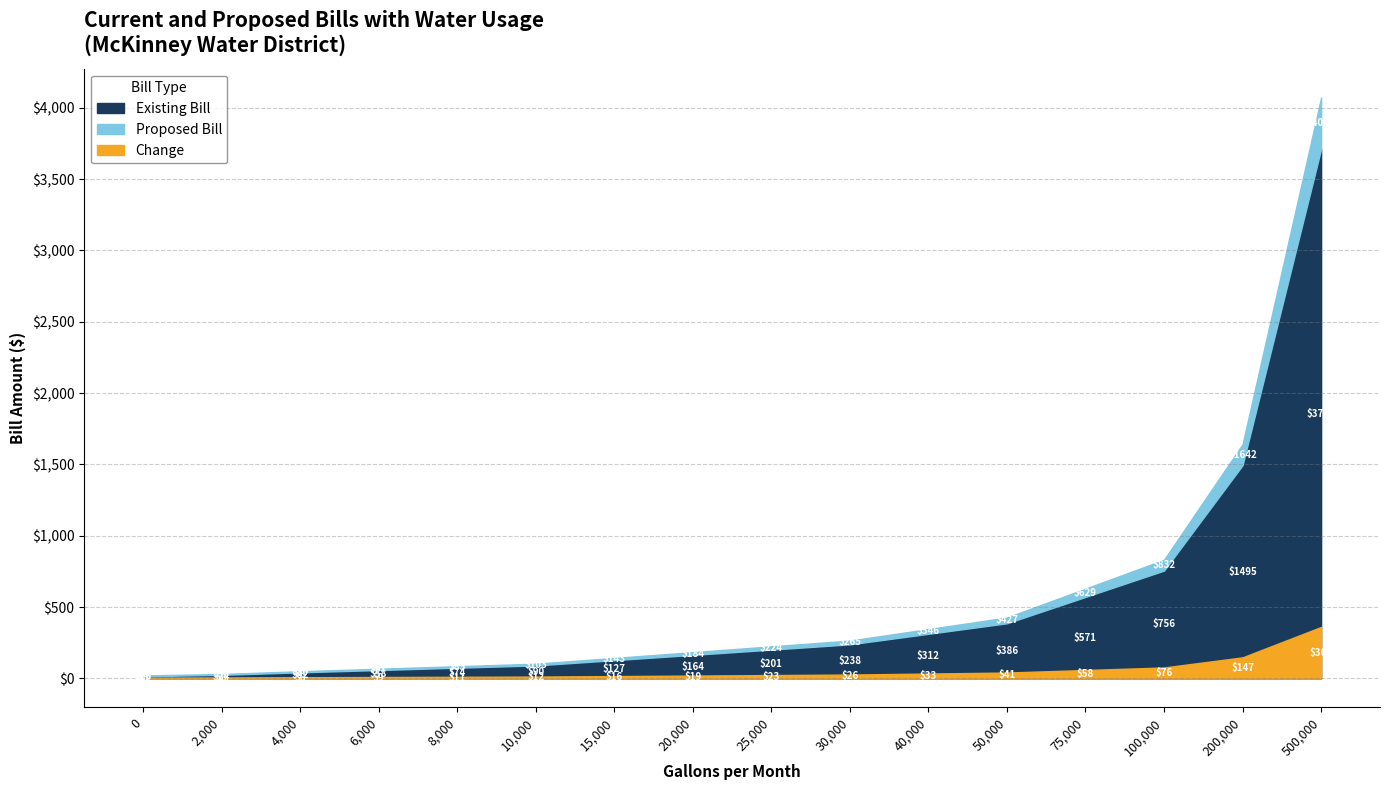

How many values in the Existing Bill series are below 201?

8